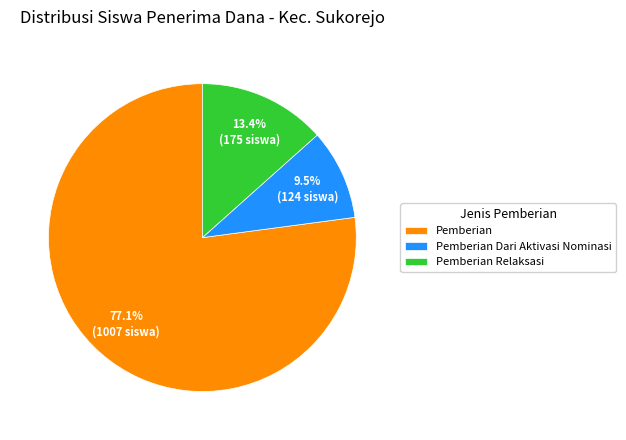

Rank the categories by value from highest to lowest.

Pemberian, Pemberian Relaksasi, Pemberian Dari Aktivasi Nominasi